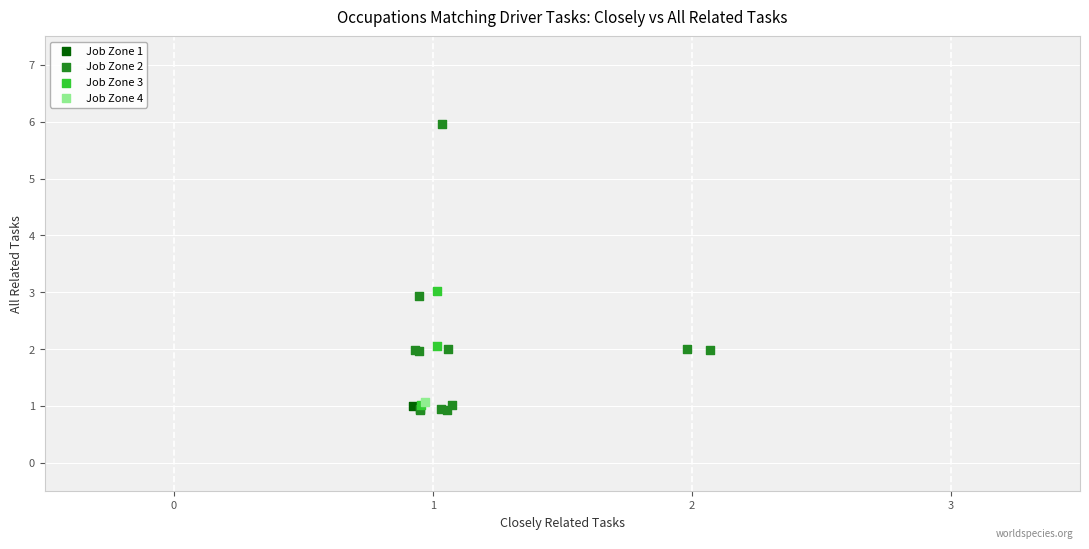

What are all the series names shown in the legend?

Job Zone 1, Job Zone 2, Job Zone 3, Job Zone 4